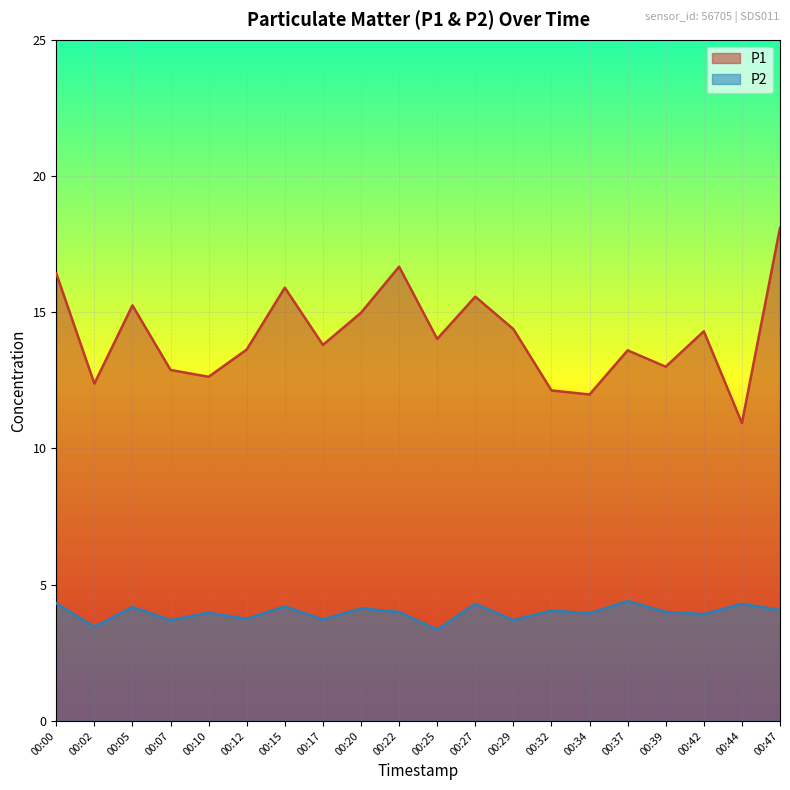

True or false: P2 has a value of 4.1 at 00:20.

True